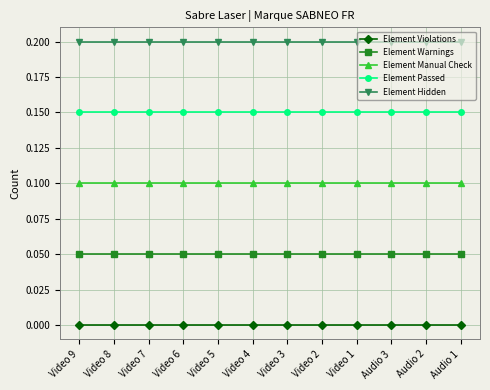

What is the label of the 8th point from the left?

Video 2